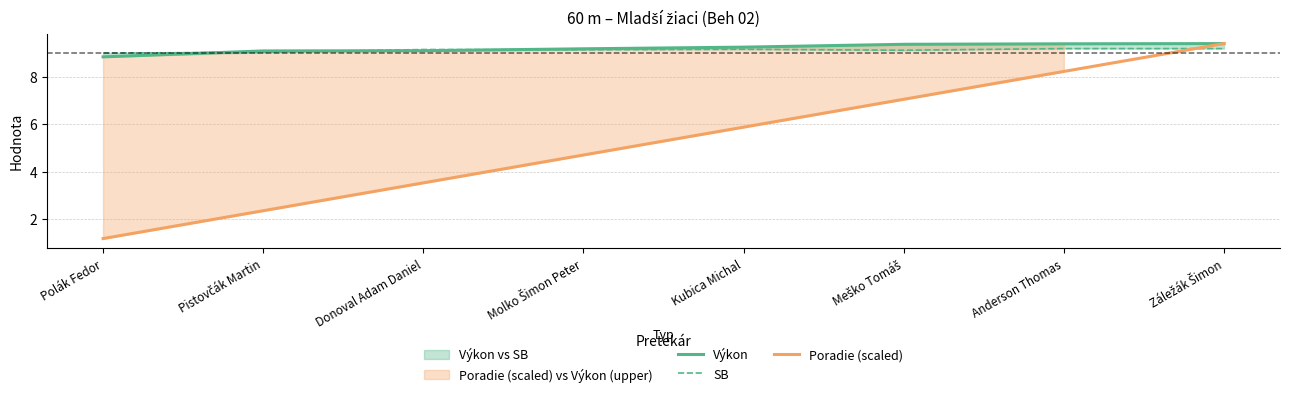

Reading left to right, extract all data points from this chart.

Výkon: 8.8	9.1	9.1	9.2	9.2	9.4	9.4	9.4
SB: 9.0	9.0	9.2	9.1	9.2	9.1	9.2	9.2
Poradie (scaled): 1.2	2.4	3.5	4.7	5.9	7.1	8.2	9.4